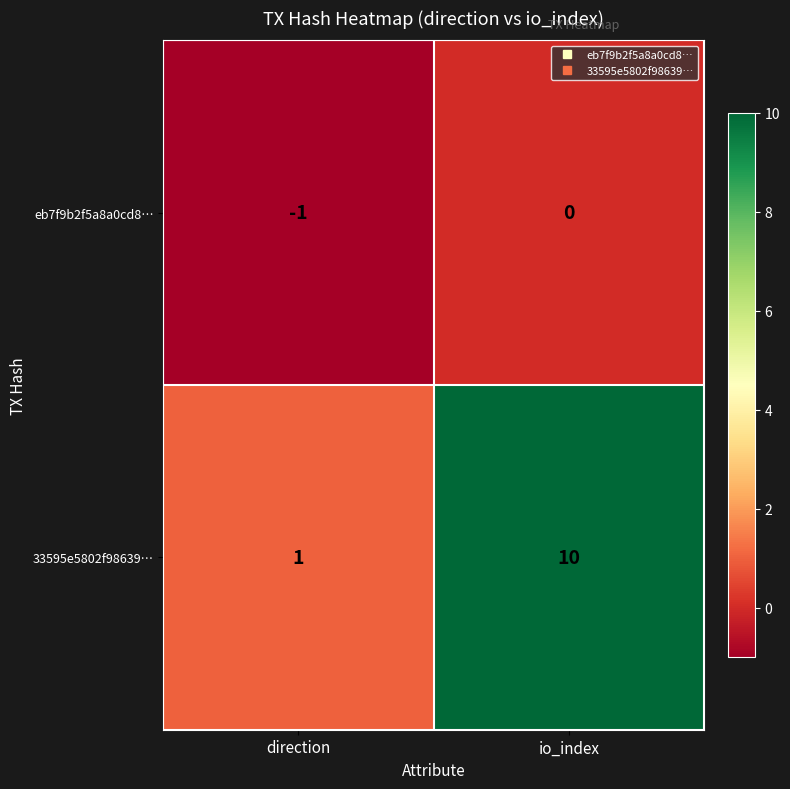

The value of eb7f9b2f5a8a0cd8… at direction is -1. True or false?

True